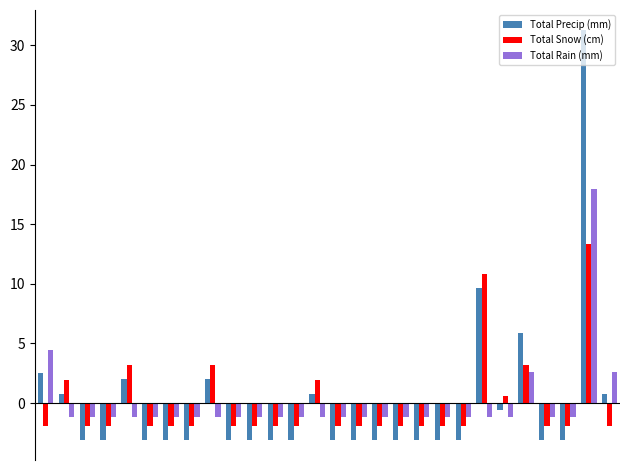

What is the difference between the maximum and second lowest values in the Total Snow (cm) series?

15.2